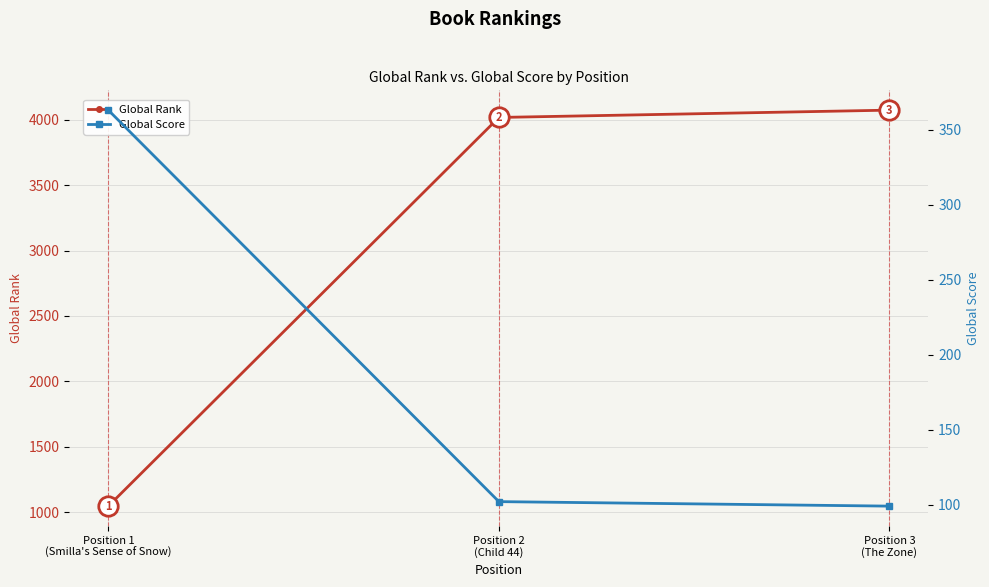

Does the chart have visible grid lines?

Yes